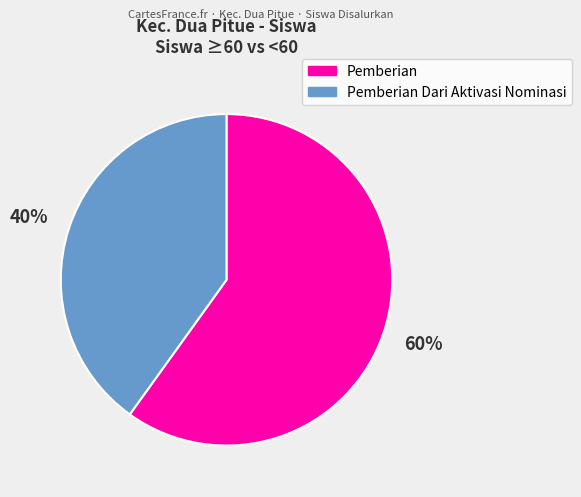

Does any single category account for the majority?

Yes